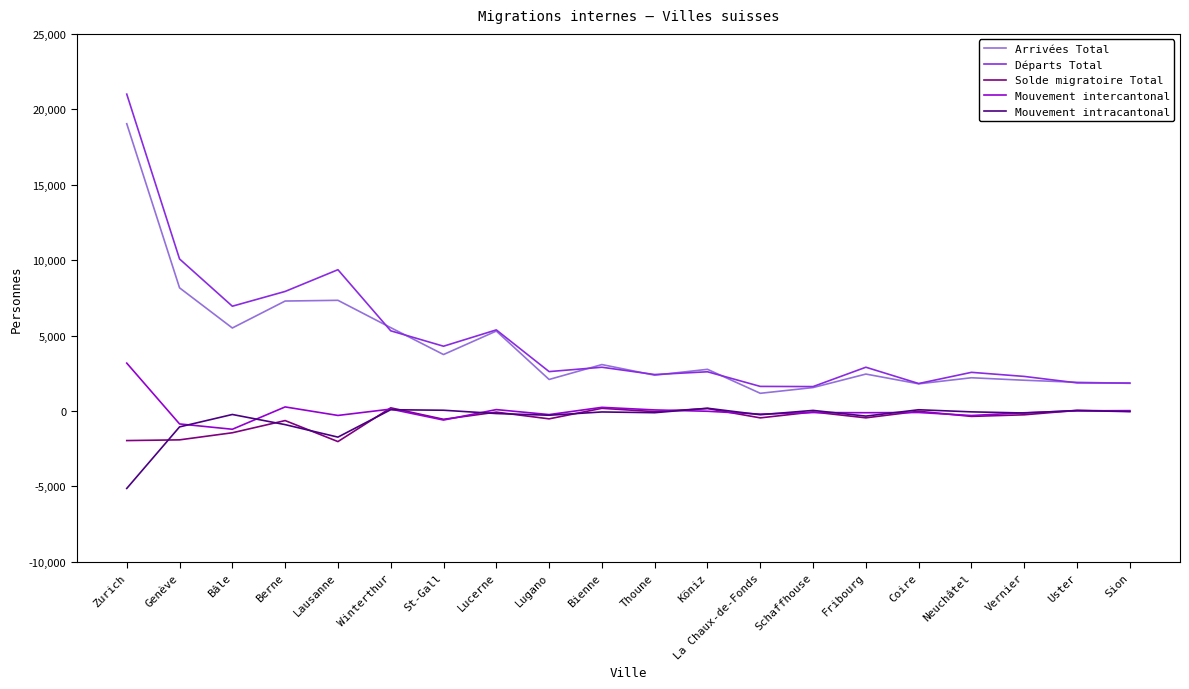

Is it true that Départs Total equals 1618 at Schaffhouse?

True